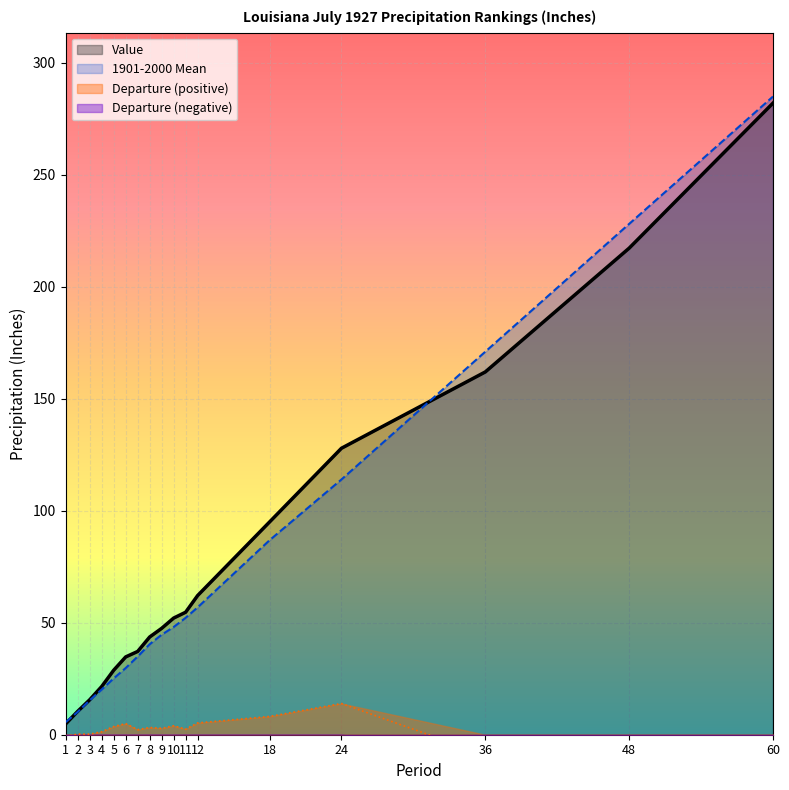

The value of Value at 18 is 95.0. True or false?

True